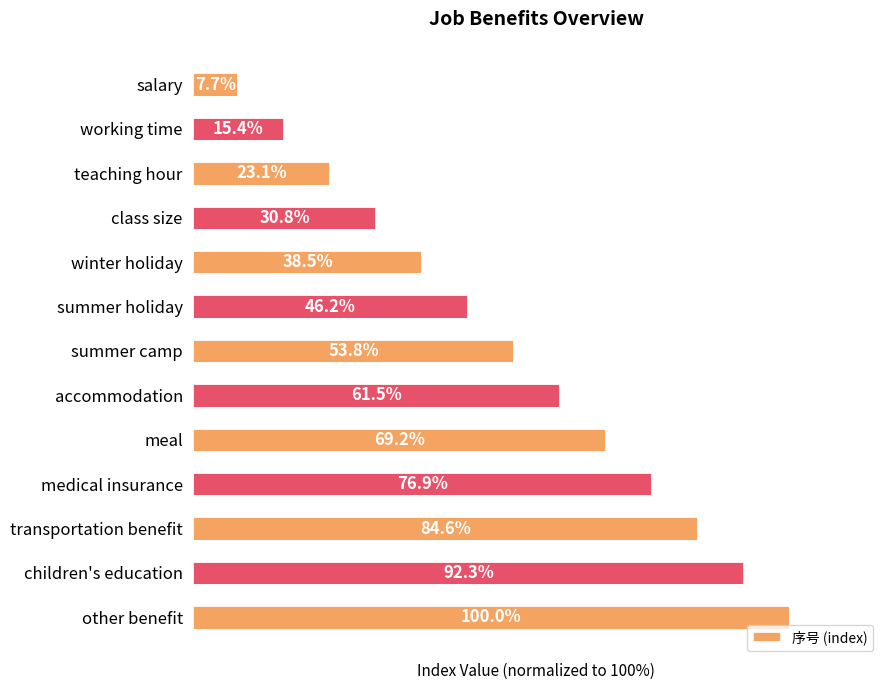

What is the label of the 8th bar from the bottom?

summer holiday